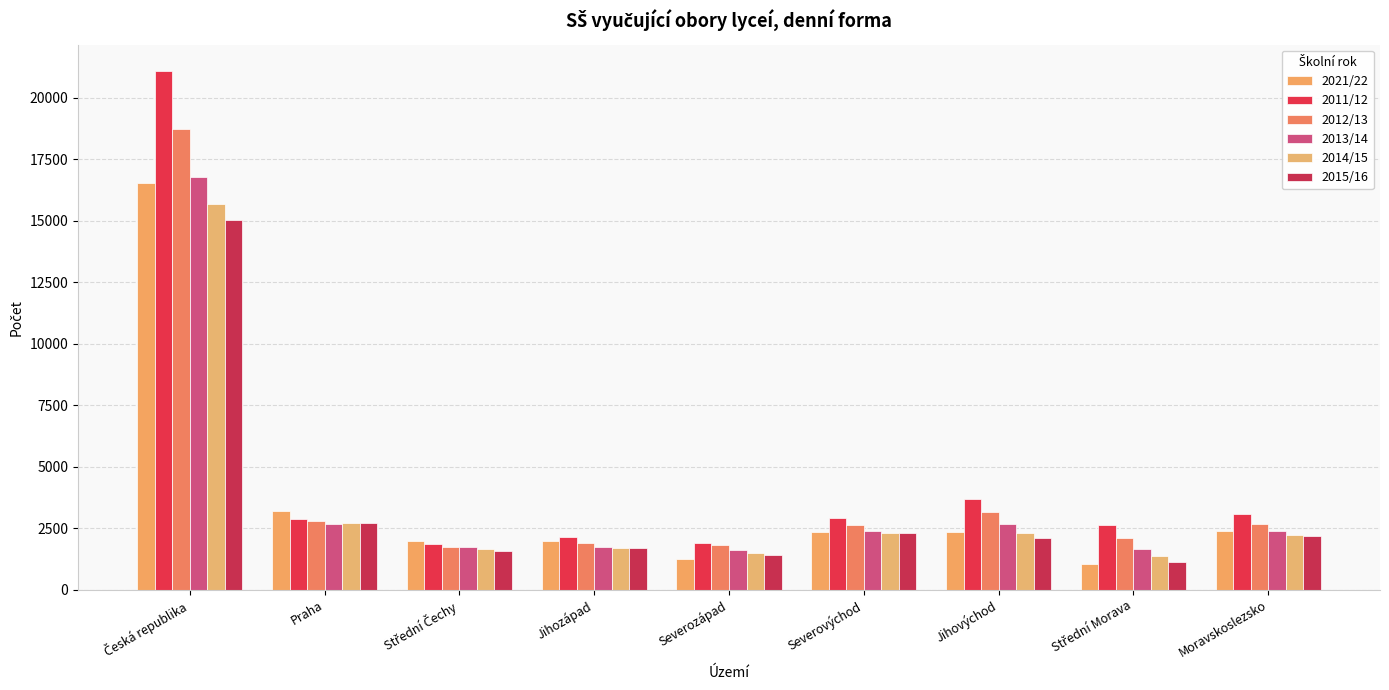

Is it true that 2012/13 equals 2095 at Střední Morava?

True